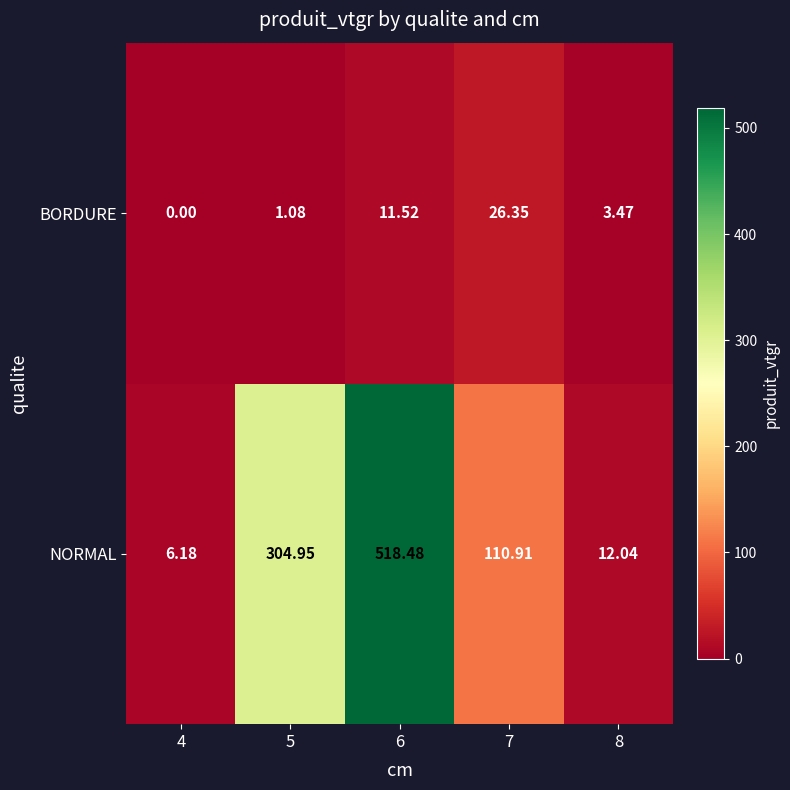

List the series in order of their peak value, lowest first.

BORDURE, NORMAL